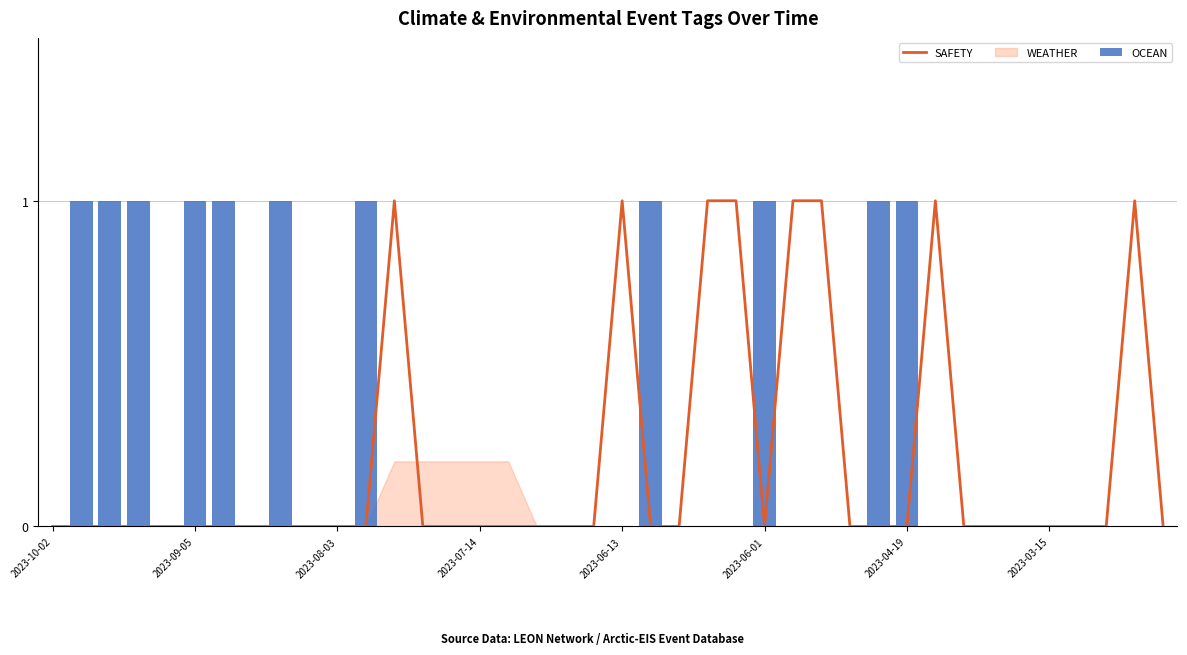

What is the total value across all series at 2023-04-19?

1